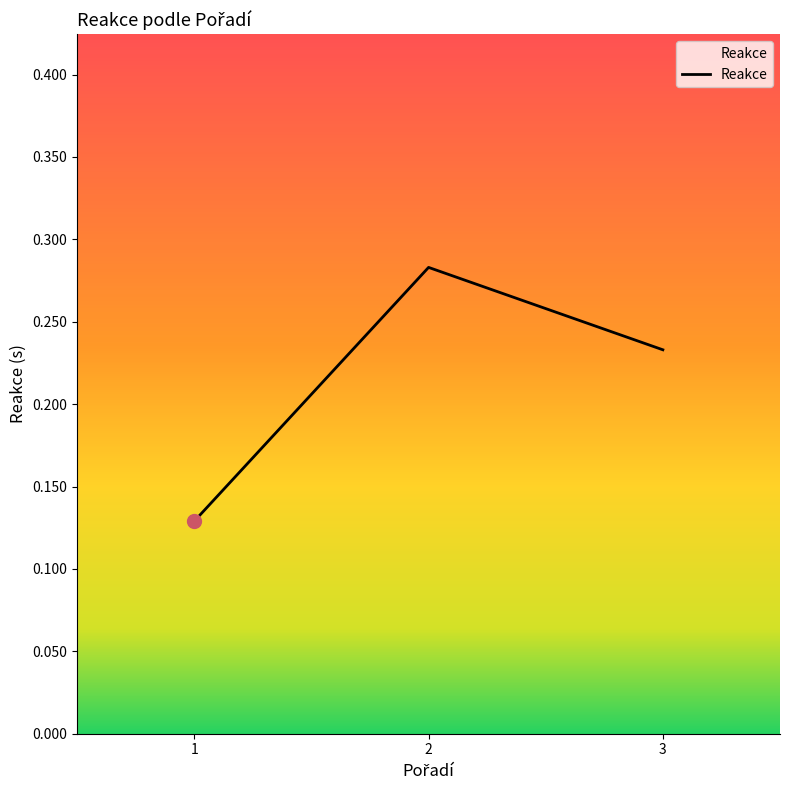

Rank the categories by value from lowest to highest.

1, 3, 2